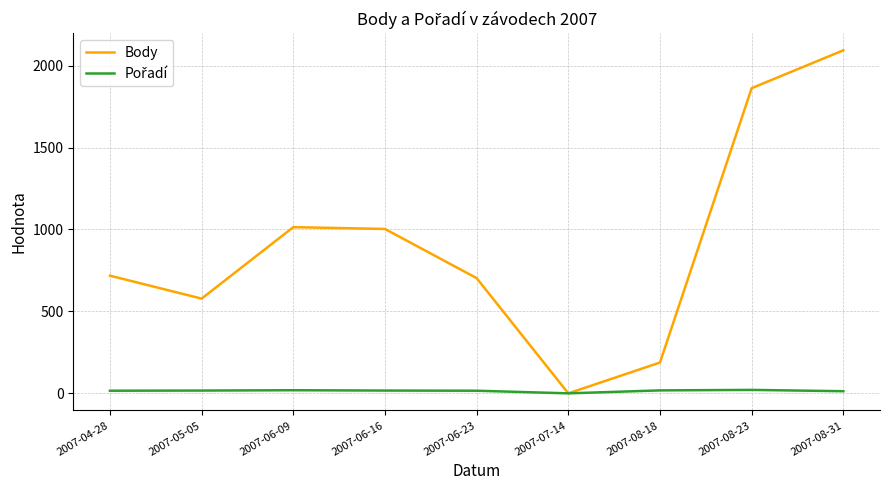

Between 2007-08-18 and 2007-08-23, which series saw the biggest shift?

Body